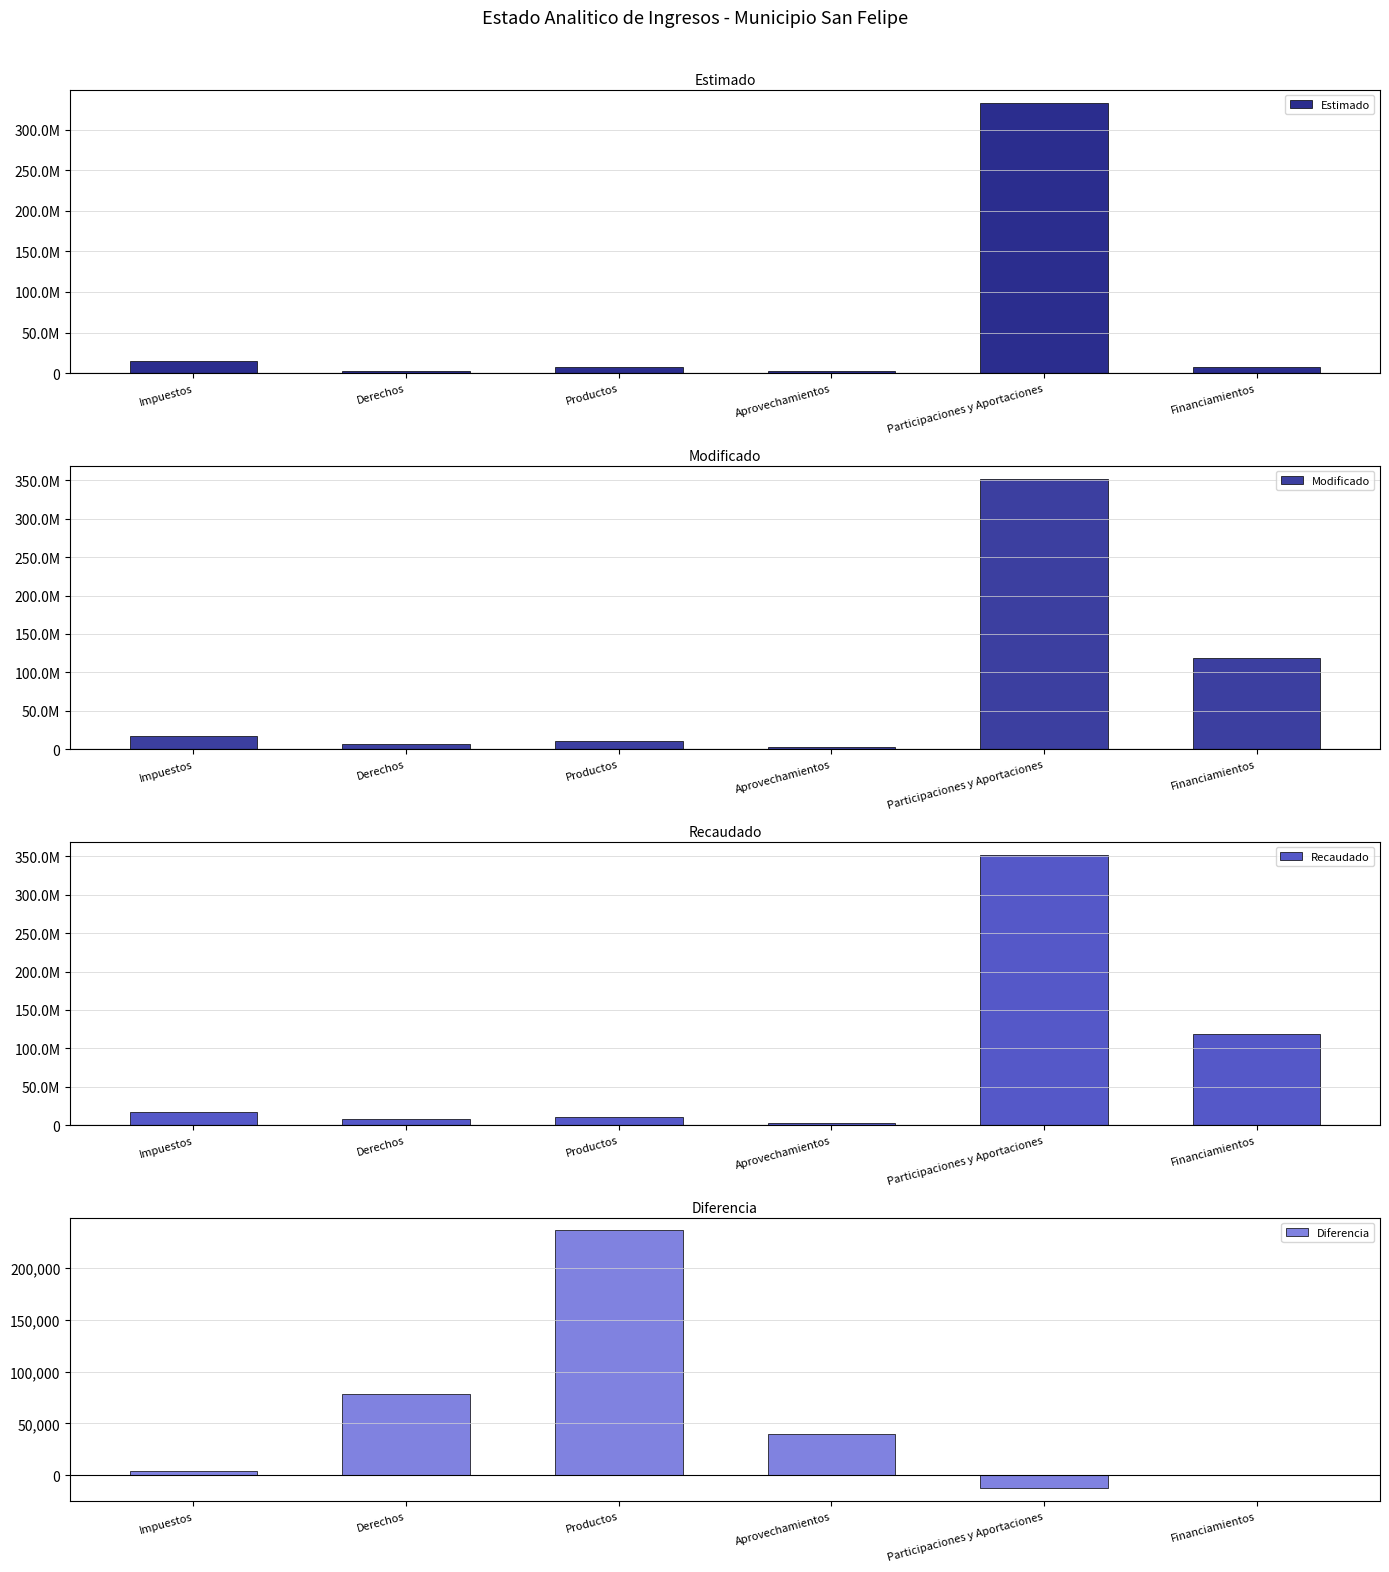

What is the value of the Recaudado bar at the 4th from the left?

3287160.3